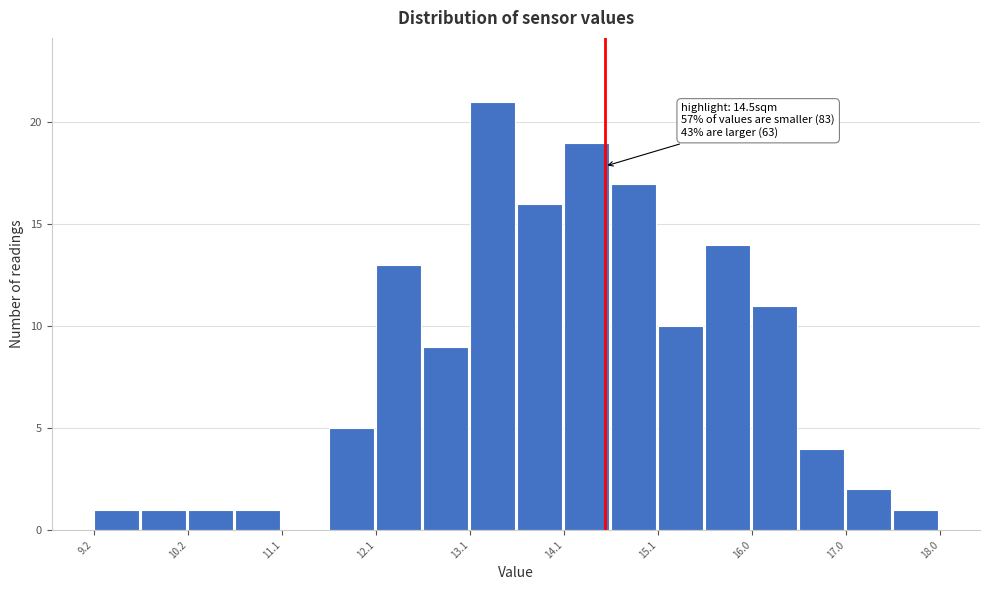

Over which range of the x-axis is the bar tallest?

13.1 to 13.6